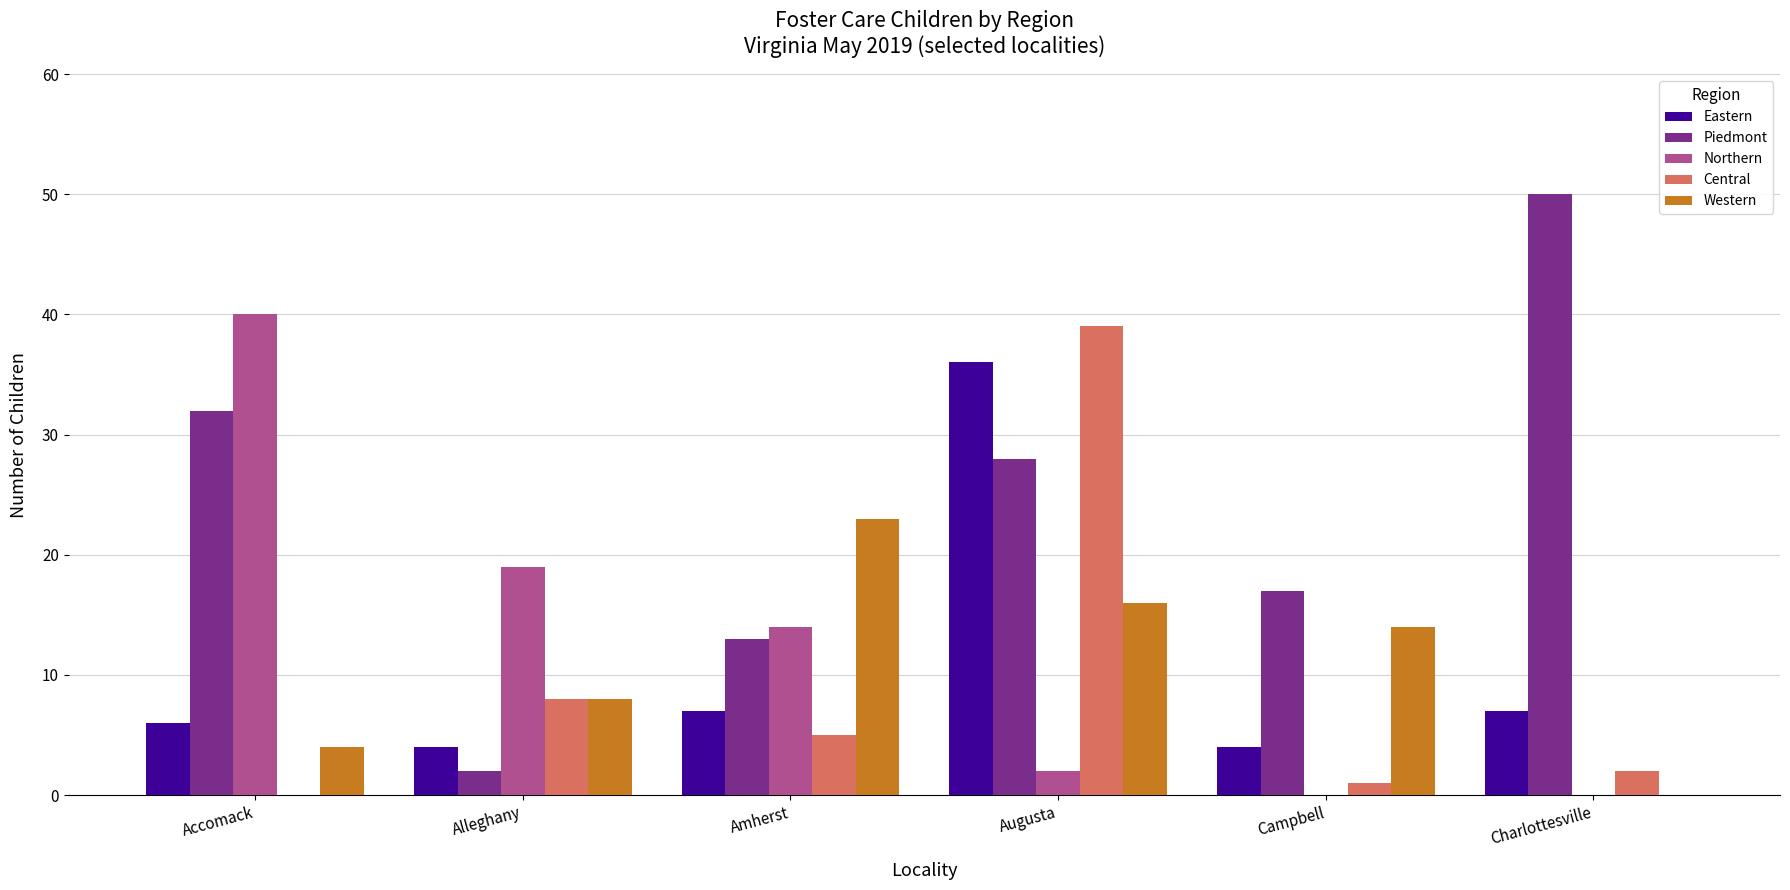

Does the chart contain stacked bars?

No